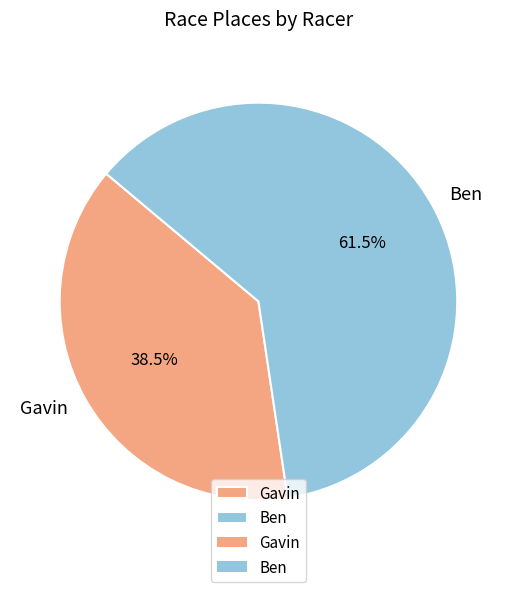

Does Gavin represent more than half of the total?

No